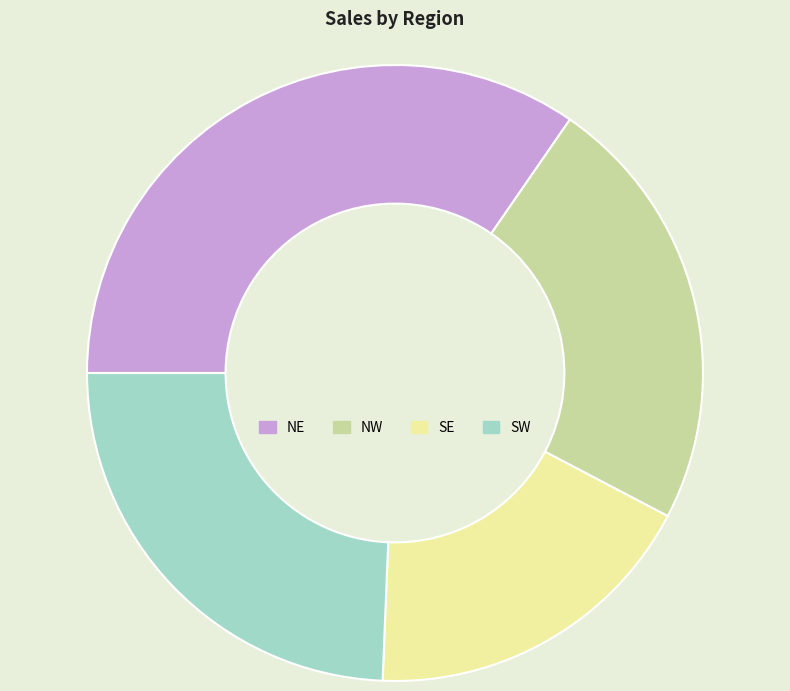

Is the sum of NW and SE greater than half?

No